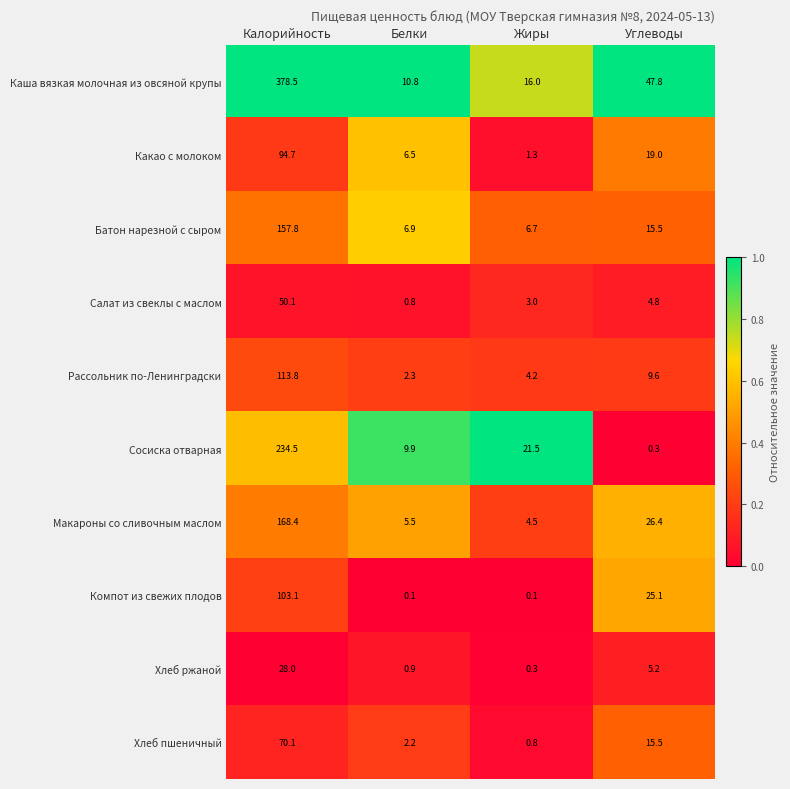

At which category does the chart reach its peak across all series?

Калорийность